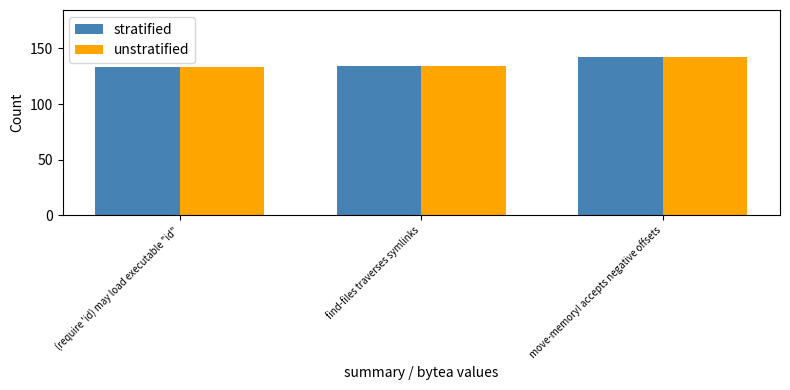

What is the maximum value for stratified?

142